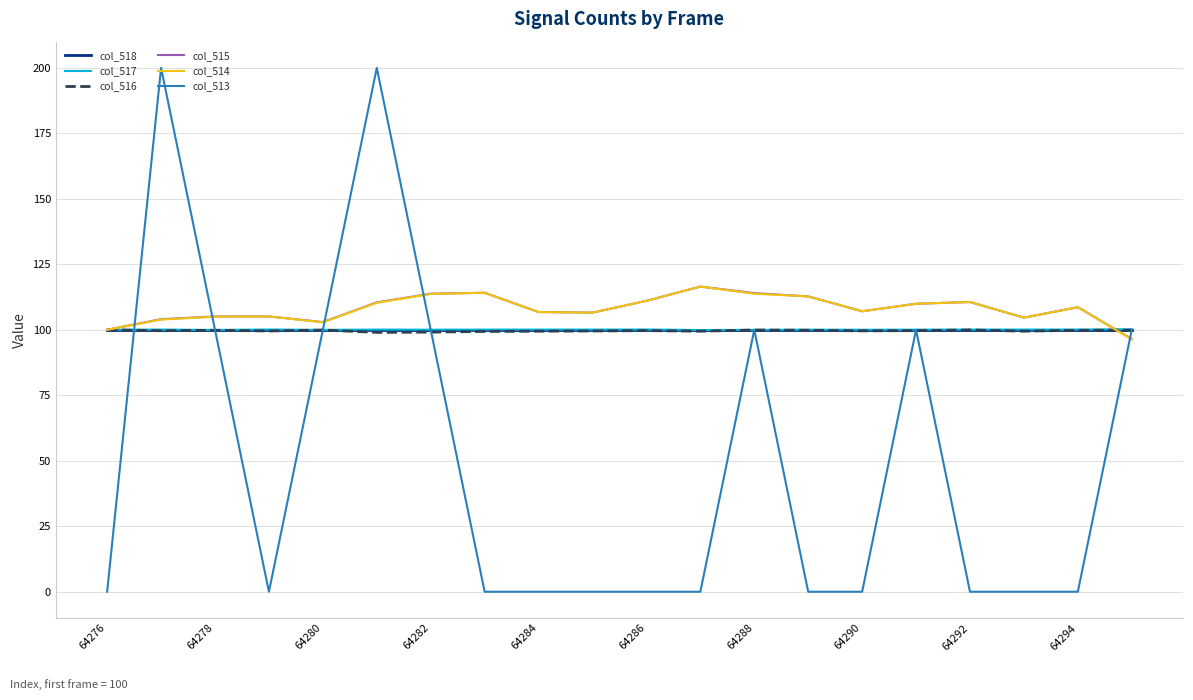

What is the sum of all col_518 values?

2000.0